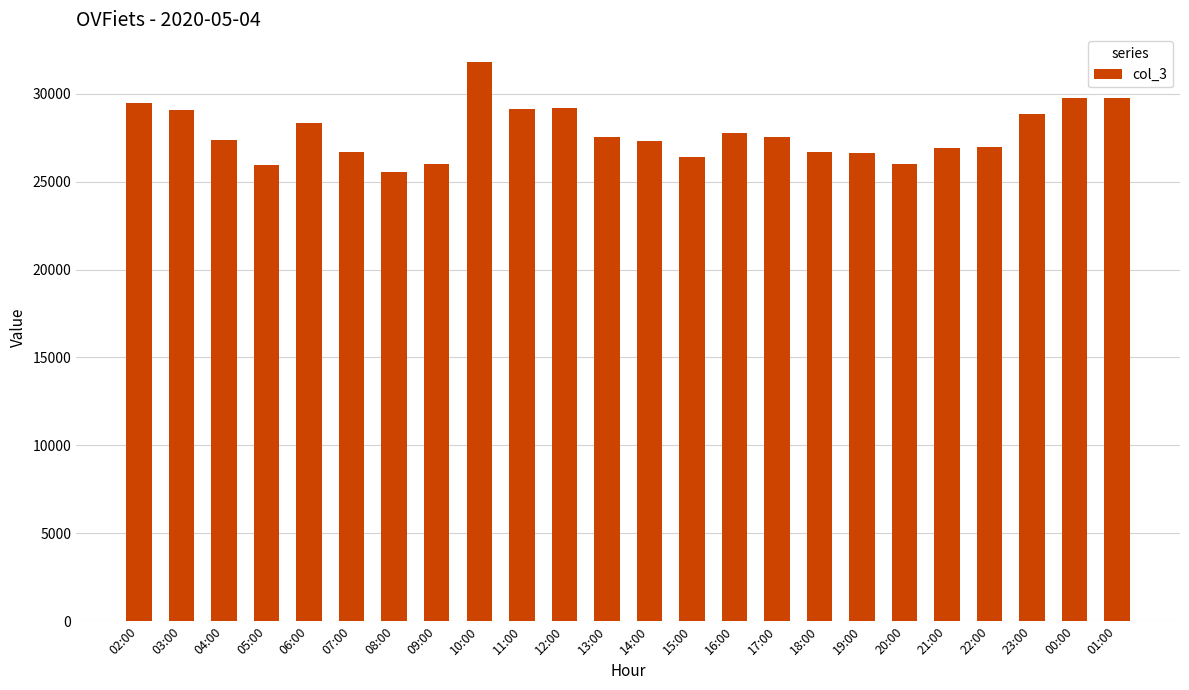

What position from the right is 11:00?

15